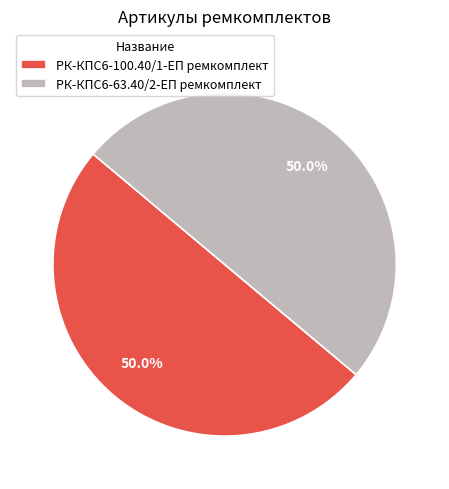

What is the ratio of the value at РК-КПС6-63.40/2-ЕП ремкомплект to the value at РК-КПС6-100.40/1-ЕП ремкомплект?

1.0